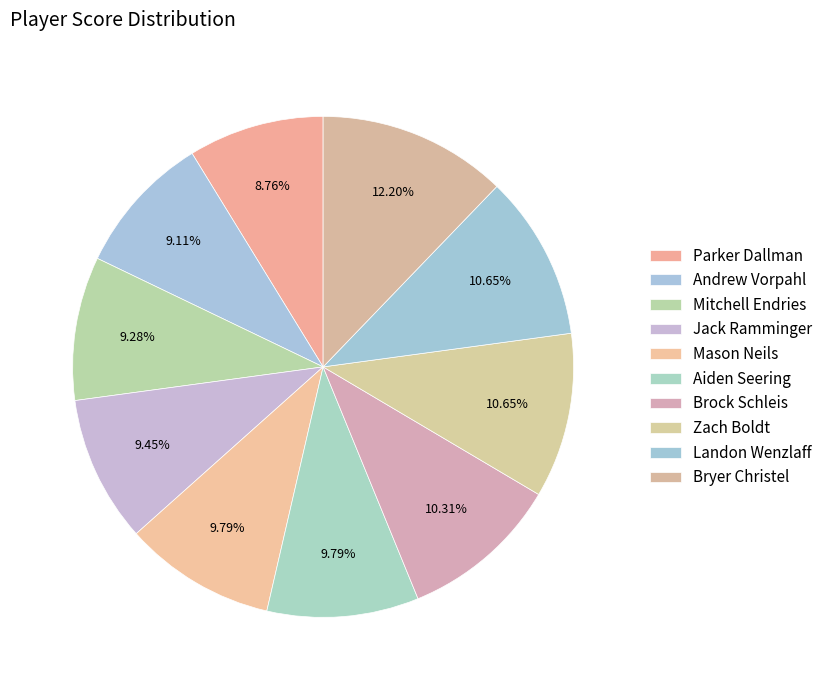

The Aiden Seering slice represents 10% of the pie. True or false?

True